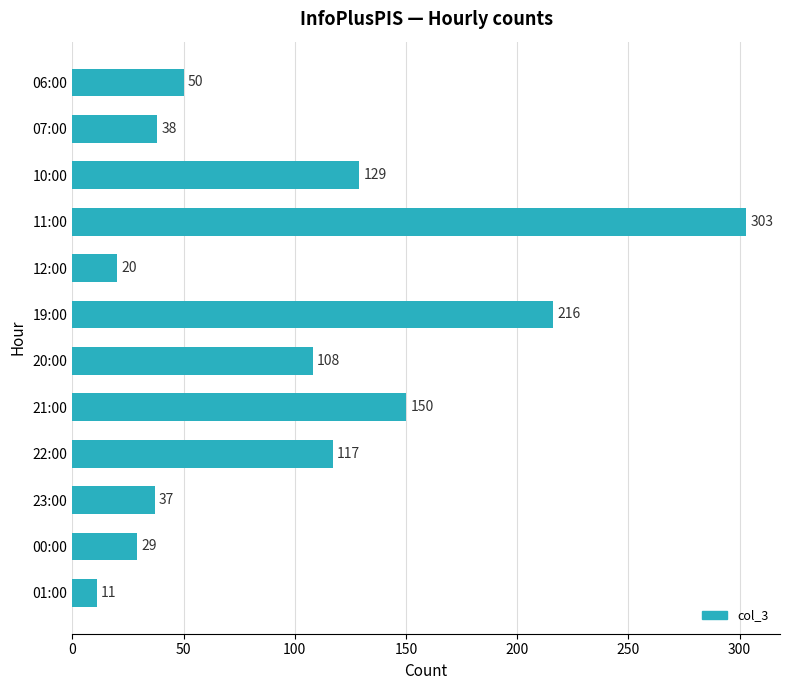

Which category has the highest value across all series?

11:00